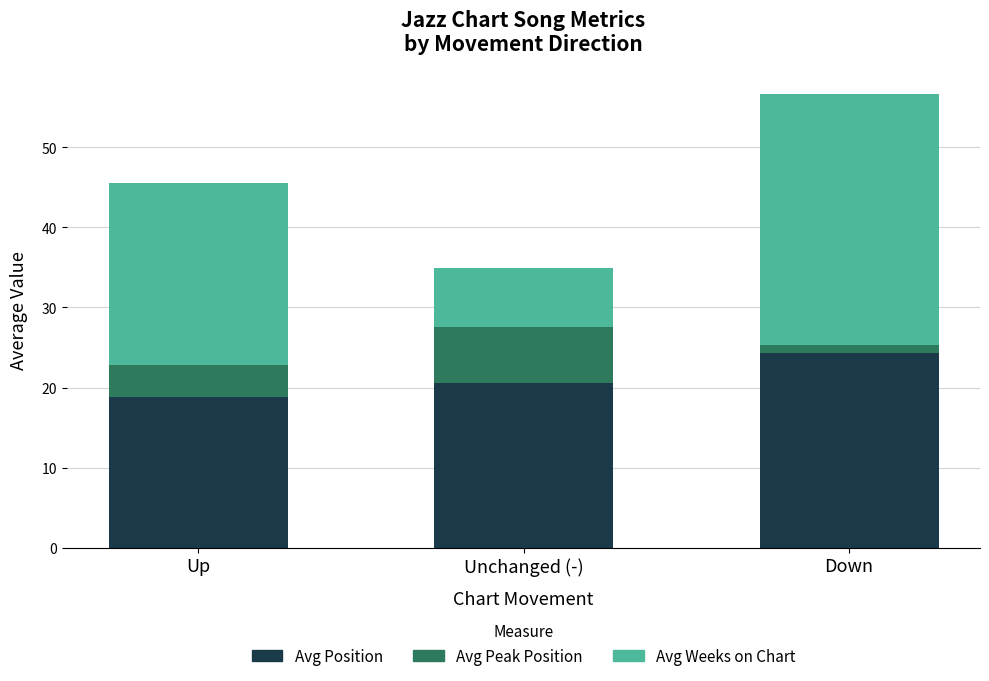

At which label does Avg Position first exceed 20?

Unchanged (-)